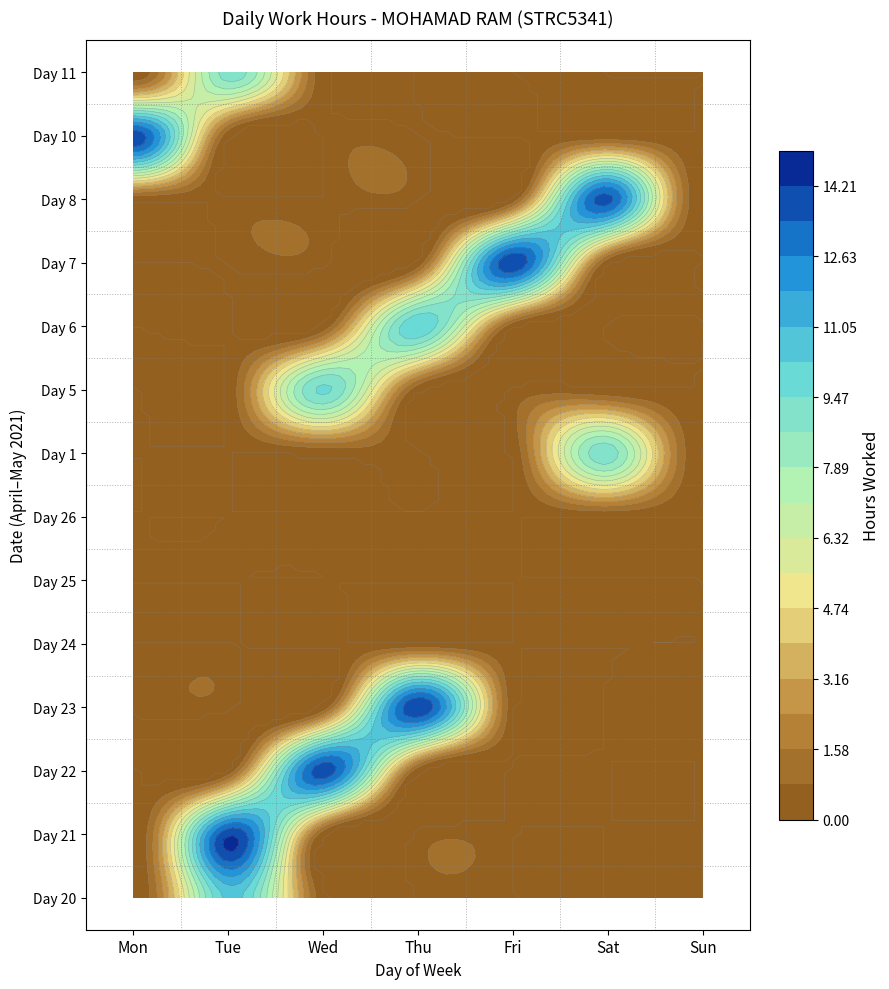

Reading right to left, transcribe all the data shown in this chart.

20: Mon=0.0	Sun=0.0	Sat=0.0	Fri=0.0	Thu=0.0	Wed=0.0	Tue=10.5
21: Mon=0.0	Sun=0.0	Sat=0.0	Fri=0.0	Thu=0.0	Wed=0.0	Tue=14.1
22: Mon=0.0	Sun=0.0	Sat=0.0	Fri=0.0	Thu=0.0	Wed=13.9	Tue=0.0
23: Mon=0.0	Sun=0.0	Sat=0.0	Fri=0.0	Thu=14.2	Wed=0.0	Tue=0.0
24: Mon=0.0	Sun=0.0	Sat=0.0	Fri=0.0	Thu=0.0	Wed=0.0	Tue=0.0
25: Mon=0.0	Sun=0.0	Sat=0.0	Fri=0.0	Thu=0.0	Wed=0.0	Tue=0.0
26: Mon=0.0	Sun=0.0	Sat=0.0	Fri=0.0	Thu=0.0	Wed=0.0	Tue=0.0
1: Mon=0.0	Sun=0.0	Sat=9.2	Fri=0.0	Thu=0.0	Wed=0.0	Tue=0.0
5: Mon=0.0	Sun=0.0	Sat=0.0	Fri=0.0	Thu=0.0	Wed=9.7	Tue=0.0
6: Mon=0.0	Sun=0.0	Sat=0.0	Fri=0.0	Thu=10.2	Wed=0.0	Tue=0.0
7: Mon=0.0	Sun=0.0	Sat=0.0	Fri=14.1	Thu=0.0	Wed=0.0	Tue=0.0
8: Mon=0.0	Sun=0.0	Sat=13.7	Fri=0.0	Thu=0.0	Wed=0.0	Tue=0.0
10: Mon=13.9	Sun=0.0	Sat=0.0	Fri=0.0	Thu=0.0	Wed=0.0	Tue=0.0
11: Mon=0.0	Sun=0.0	Sat=0.0	Fri=0.0	Thu=0.0	Wed=0.0	Tue=9.1